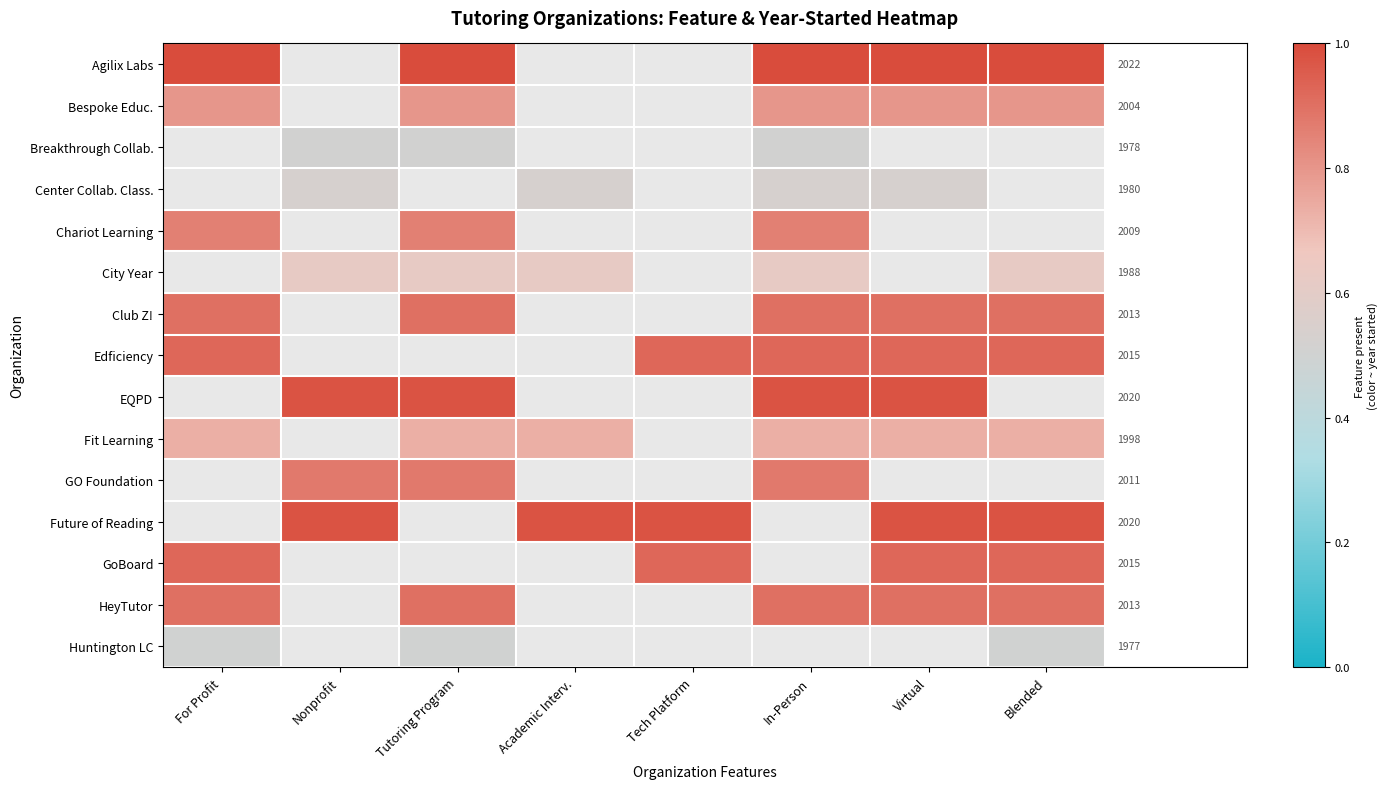

What is the approximate value of HeyTutor at Virtual?

0.9